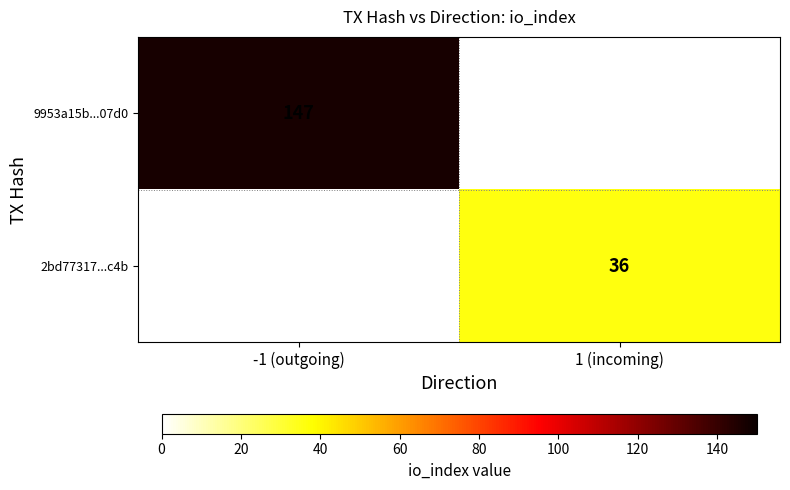

What is the minimum value shown in the chart?

36.0